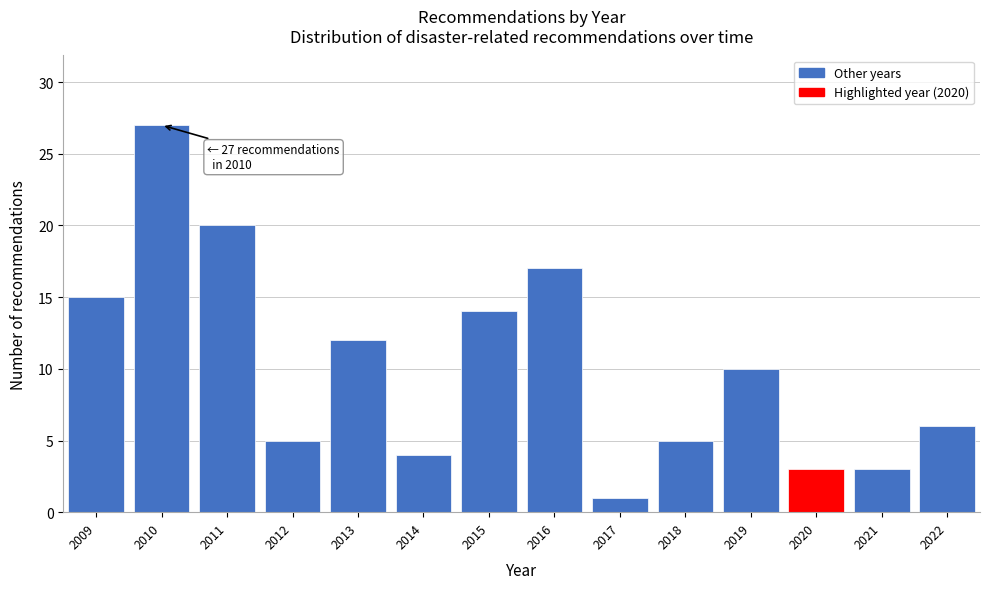

Reading right to left, transcribe all the data shown in this chart.

6	3	3	10	5	1	17	14	4	12	5	20	27	15